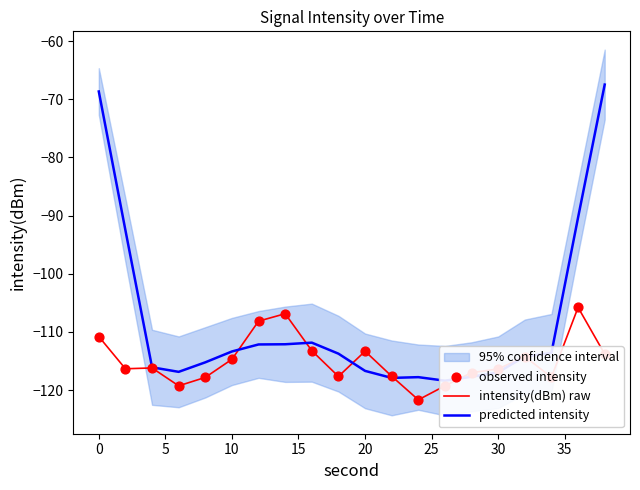

The value of intensity(dBm) raw at 30 is -116.4. True or false?

True